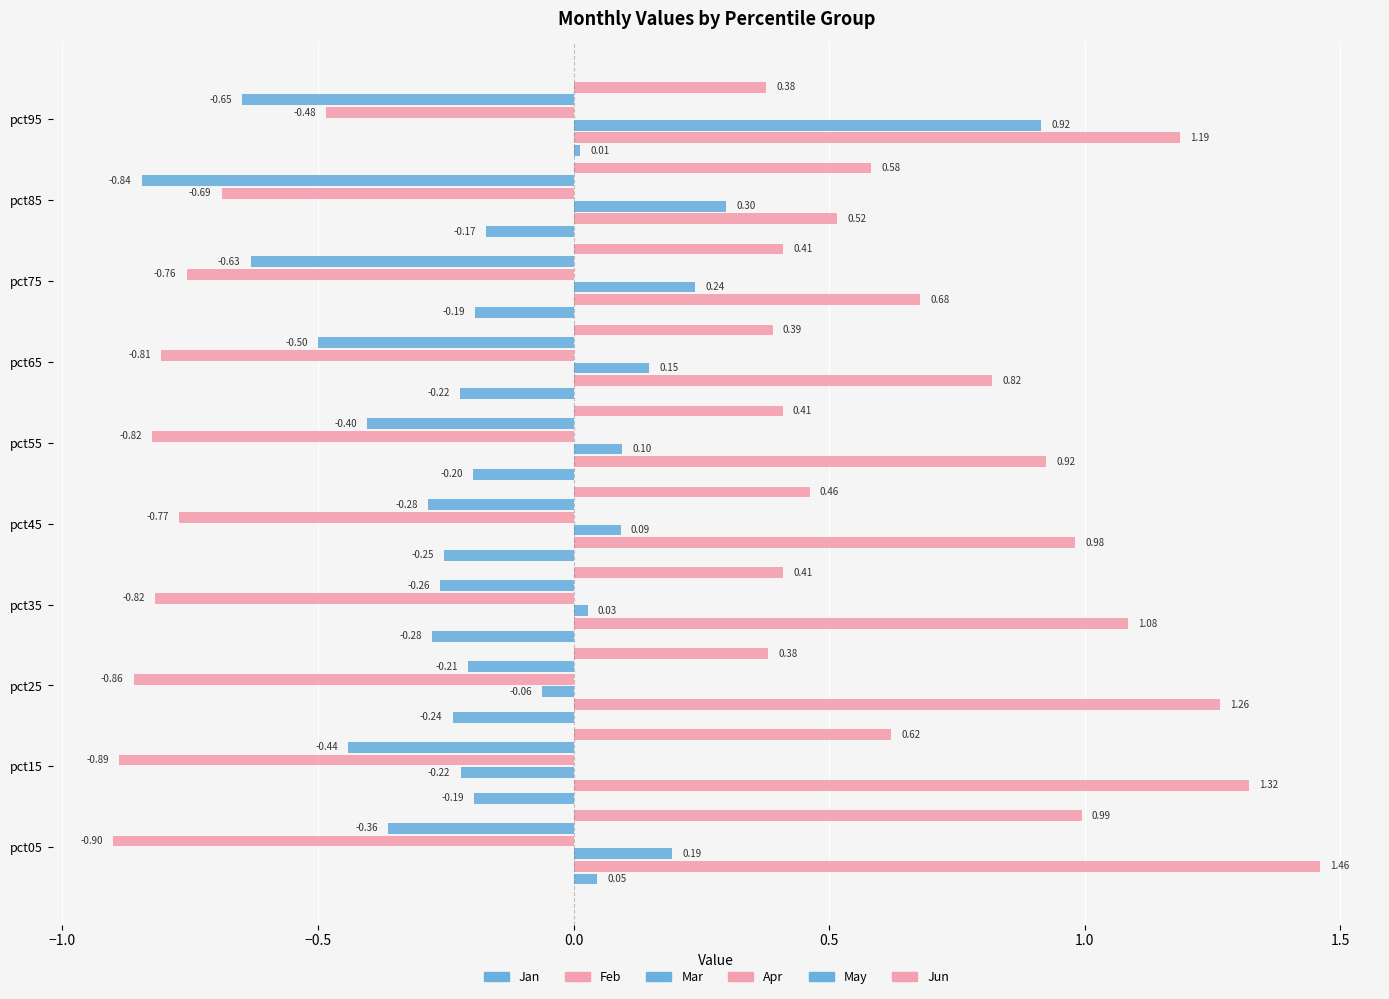

Reading left to right, extract all data points from this chart.

Jan: 0.0	-0.2	-0.2	-0.3	-0.3	-0.2	-0.2	-0.2	-0.2	0.0
Feb: 1.5	1.3	1.3	1.1	1.0	0.9	0.8	0.7	0.5	1.2
Mar: 0.2	-0.2	-0.1	0.0	0.1	0.1	0.1	0.2	0.3	0.9
Apr: -0.9	-0.9	-0.9	-0.8	-0.8	-0.8	-0.8	-0.8	-0.7	-0.5
May: -0.4	-0.4	-0.2	-0.3	-0.3	-0.4	-0.5	-0.6	-0.8	-0.6
Jun: 1.0	0.6	0.4	0.4	0.5	0.4	0.4	0.4	0.6	0.4